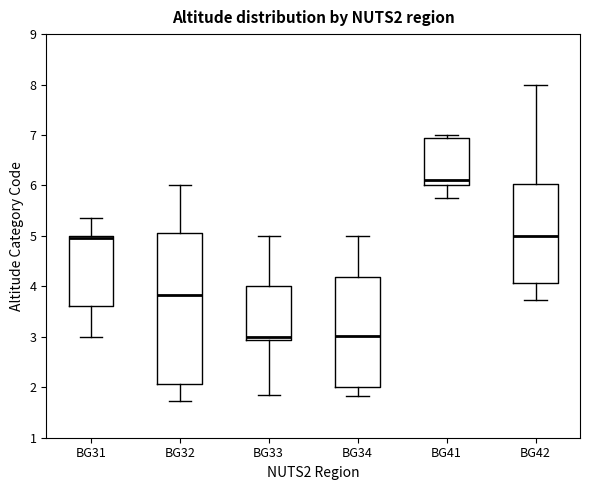

Where is the upper edge of the box for BG34 on the y-axis? The values are not printed on the chart, so give them approximately, as read against the axis.

4.2